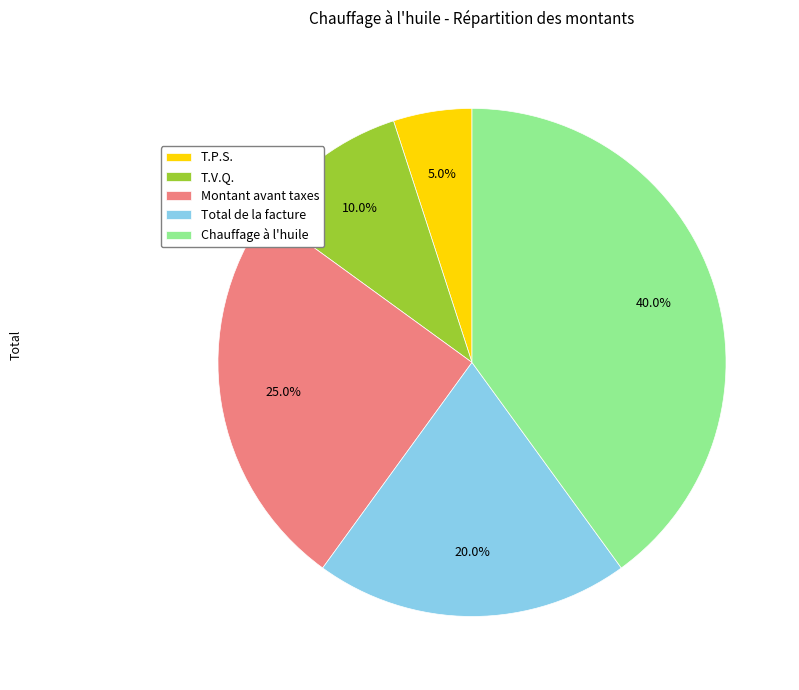

The Montant avant taxes slice represents 1% of the pie. True or false?

False